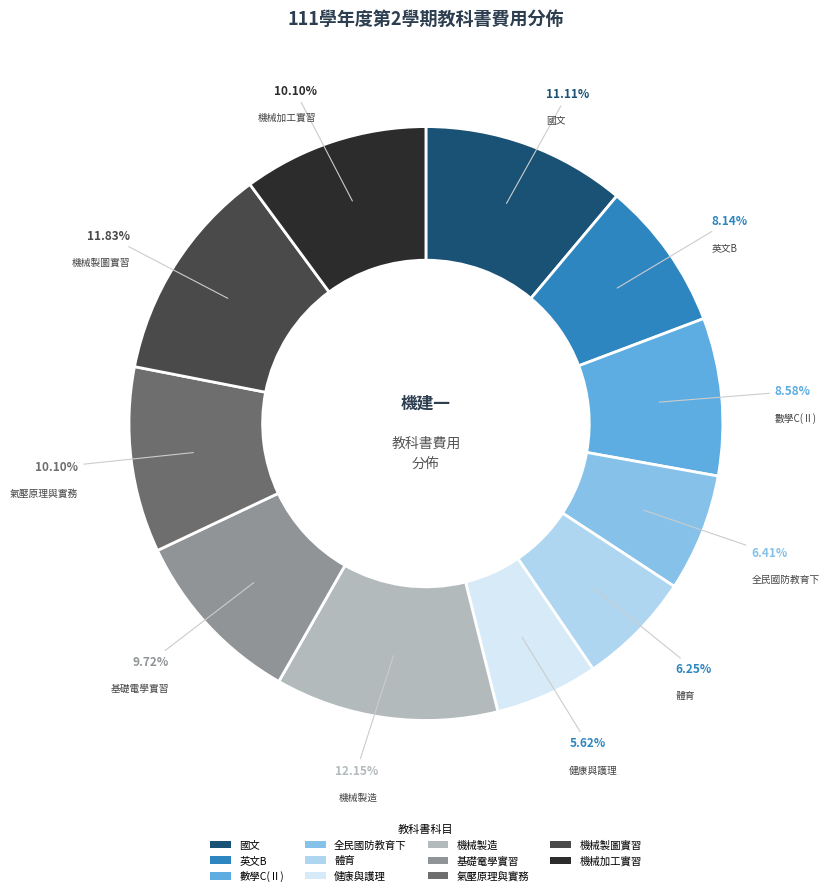

Combined, what portion of the pie is 體育 and 氣壓原理與實務?

16.3%